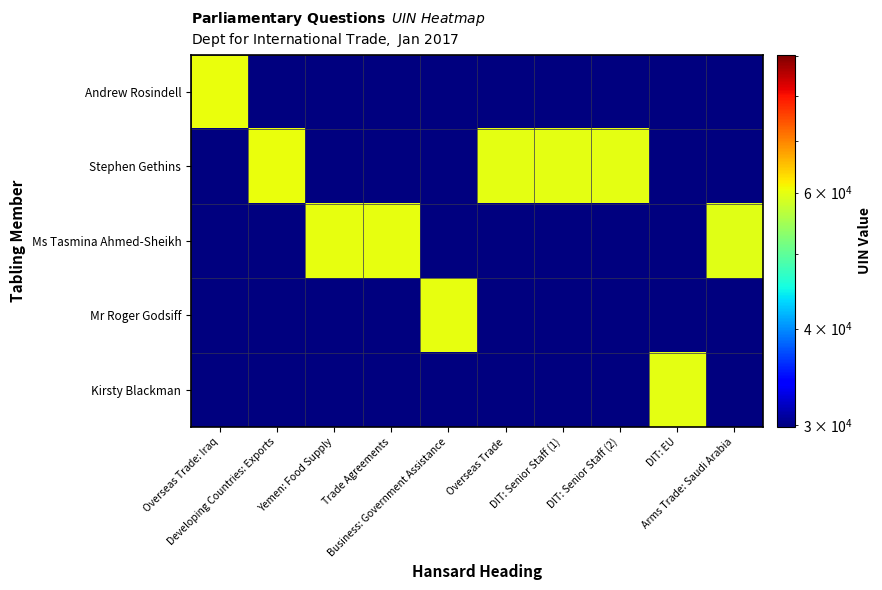

What is the smallest value displayed?

29837.5